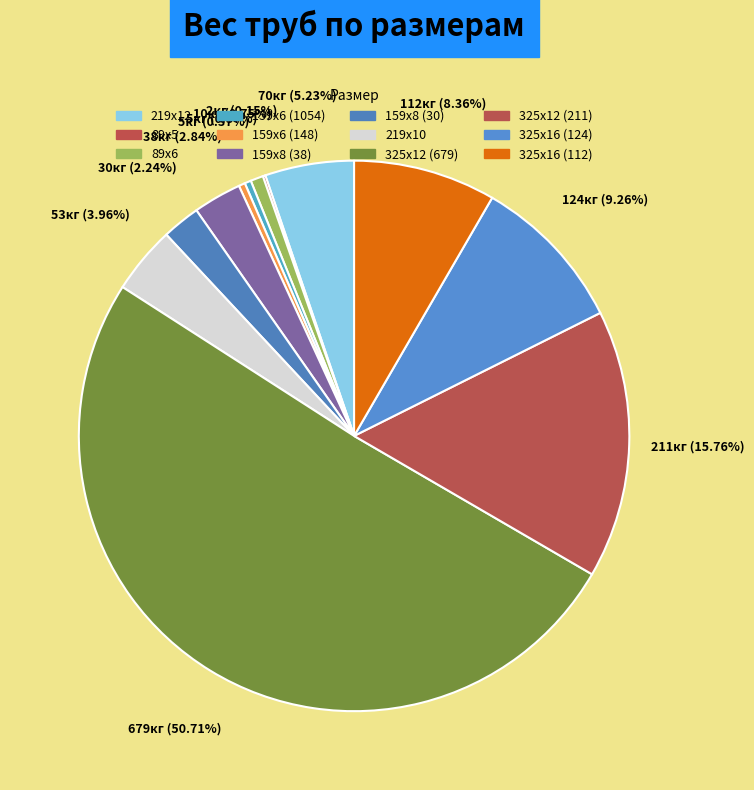

Is the sum of 325х16 (112) and 159х8 (30) greater than half?

No